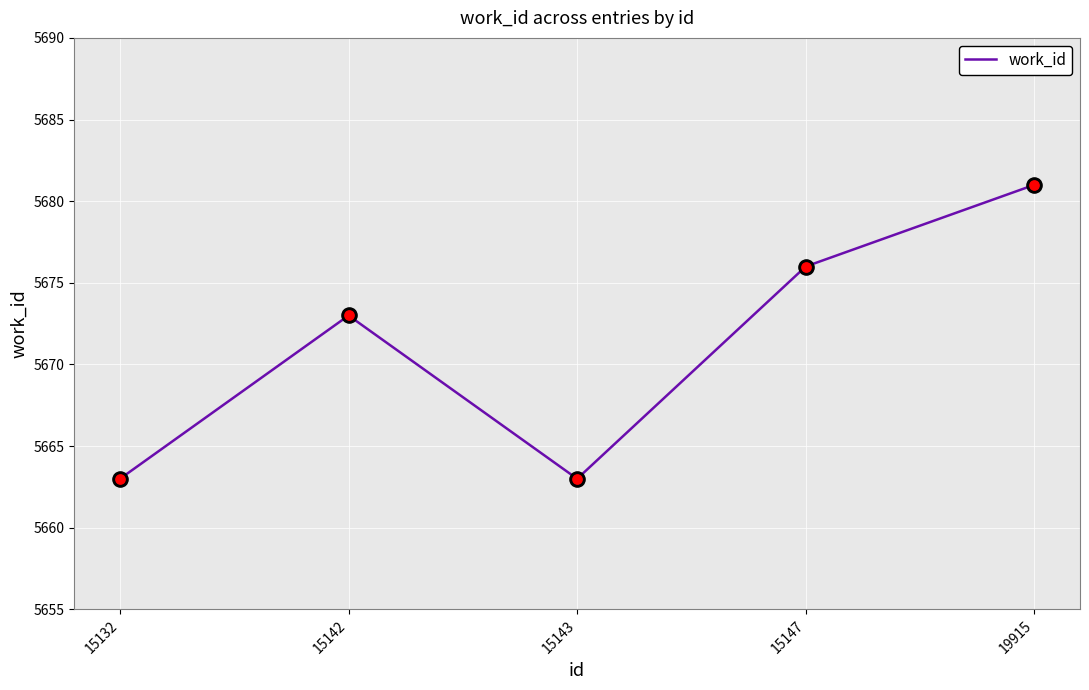

What is the ratio of the value at 15143 to the value at 15132?

1.0